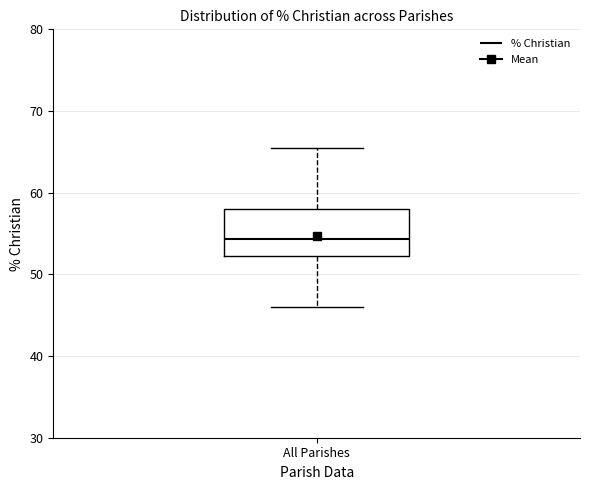

Transcribe this box plot: give where the median line is, the range the box spans, and where the two whiskers end, as read against the y-axis. The values are not printed on the chart, so give them approximately, as read against the axis.

median 54, box 52 to 58, whiskers 46 to 65